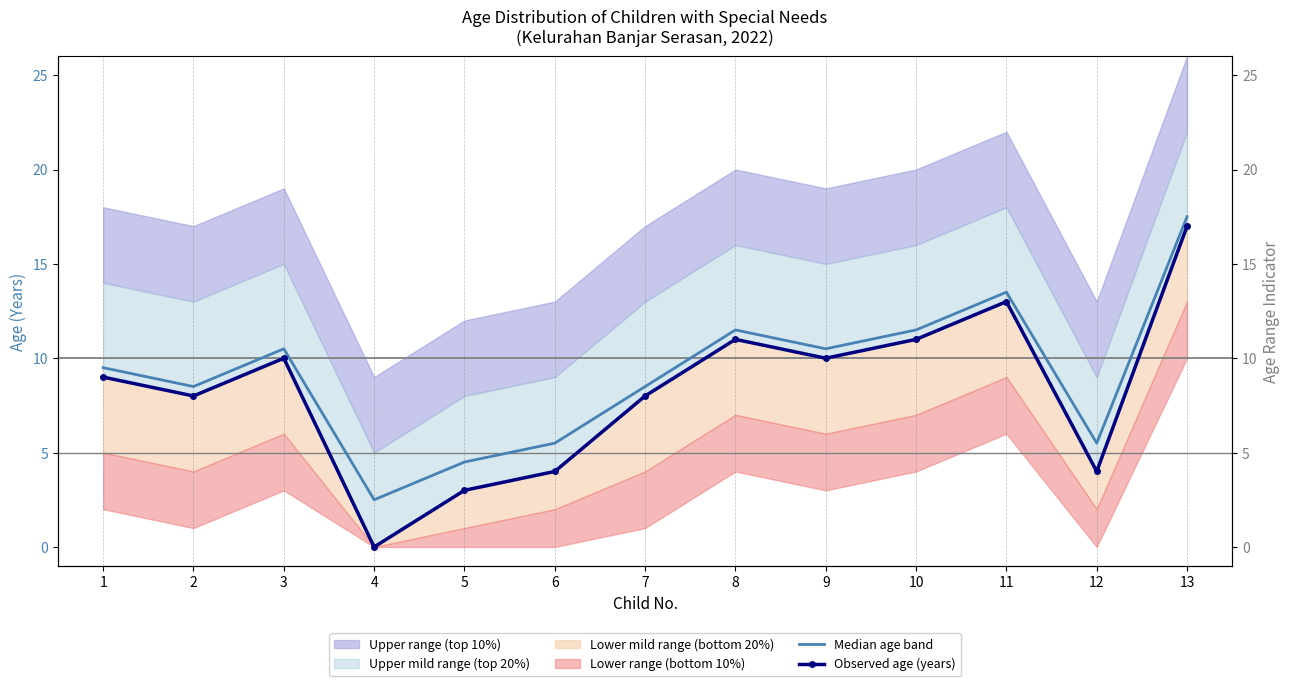

Which series has the largest range (max minus min)?

Observed age (years)